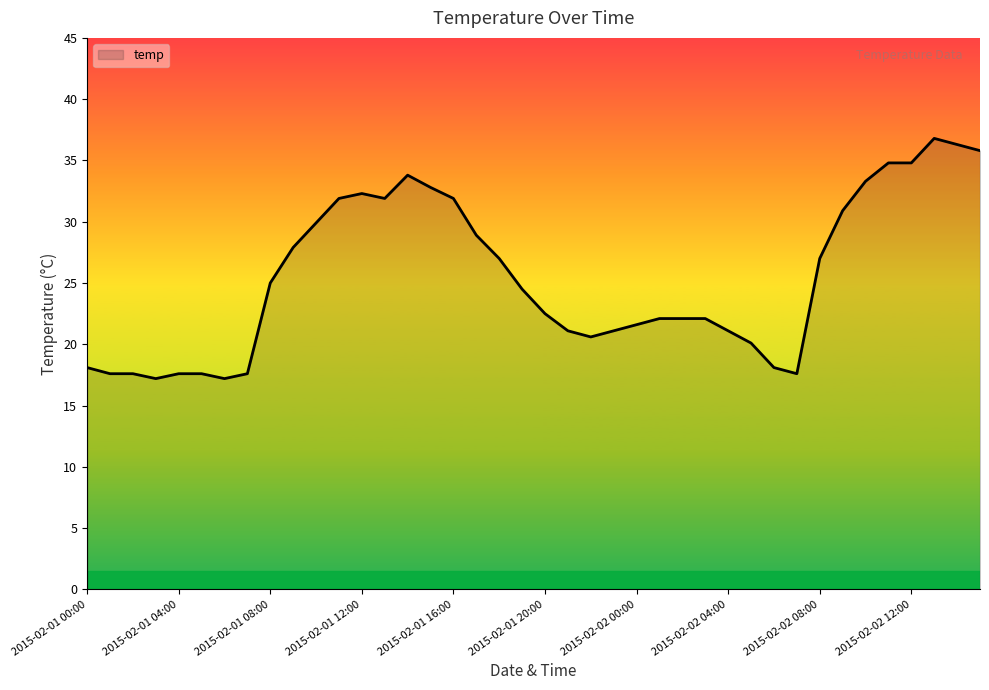

What is the difference between the maximum and minimum values?

19.6